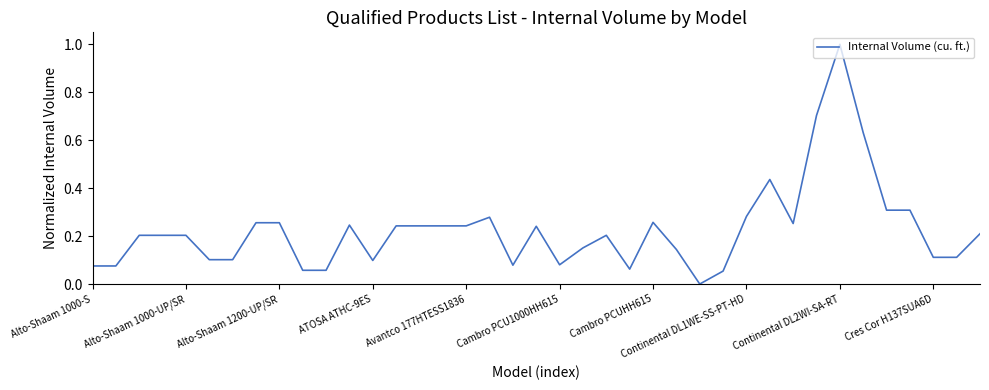

What is the greatest value displayed?

1.0